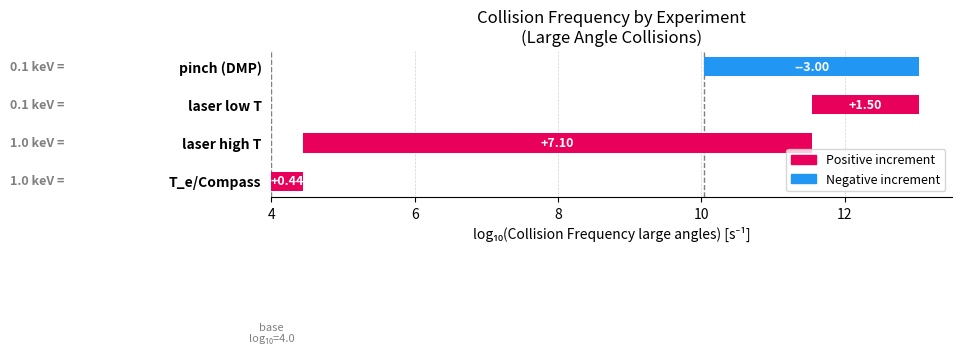

Is it true that the value at laser low T is 0.1?

True